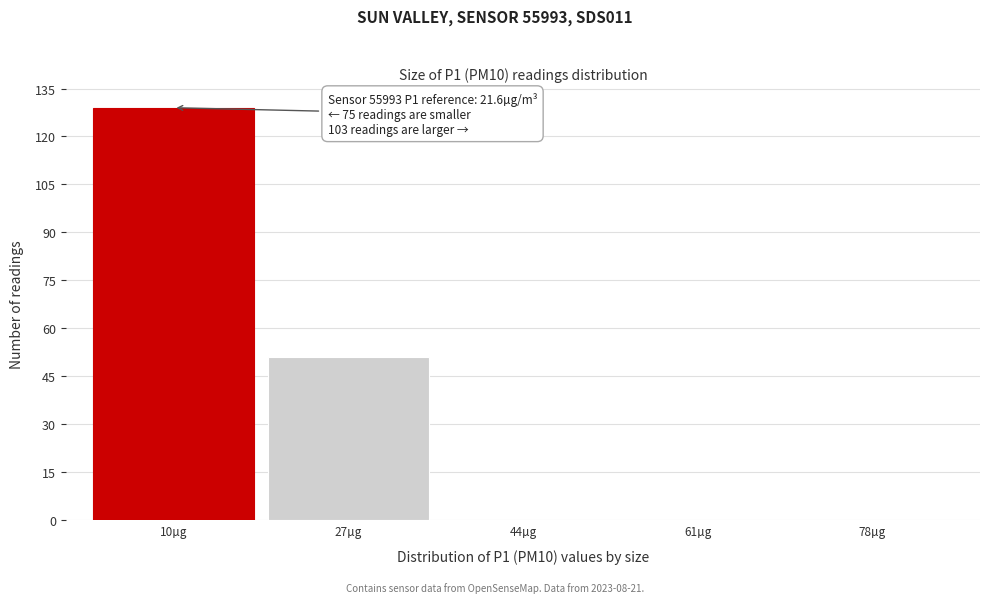

Reading left to right, list all the values displayed in this chart.

10µg=129	27µg=51	44µg=0	61µg=0	78µg=0